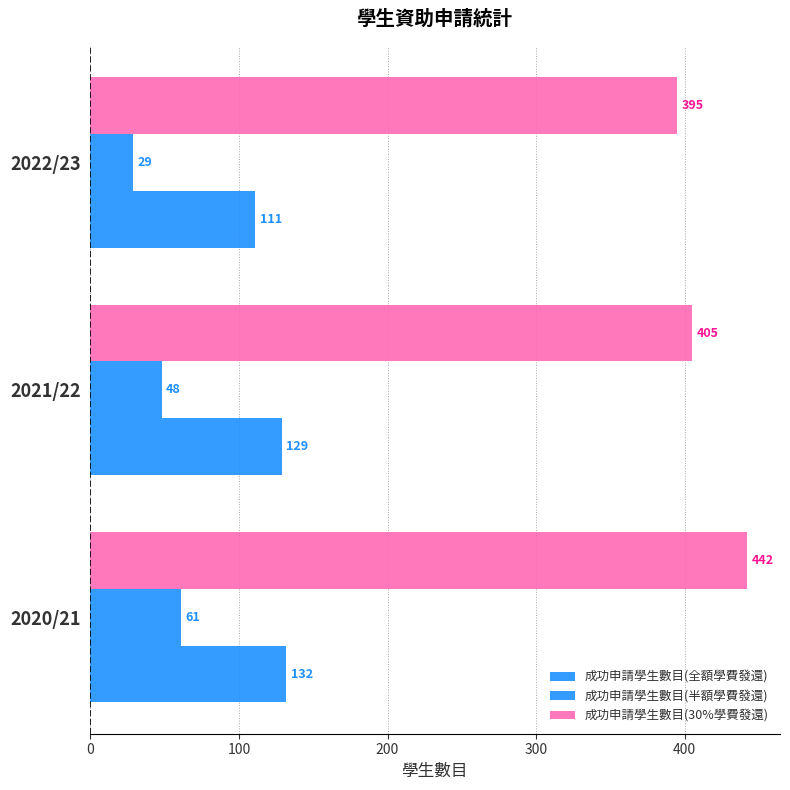

How many values in the 成功申請學生數目(半額學費發還) series are below 48?

1